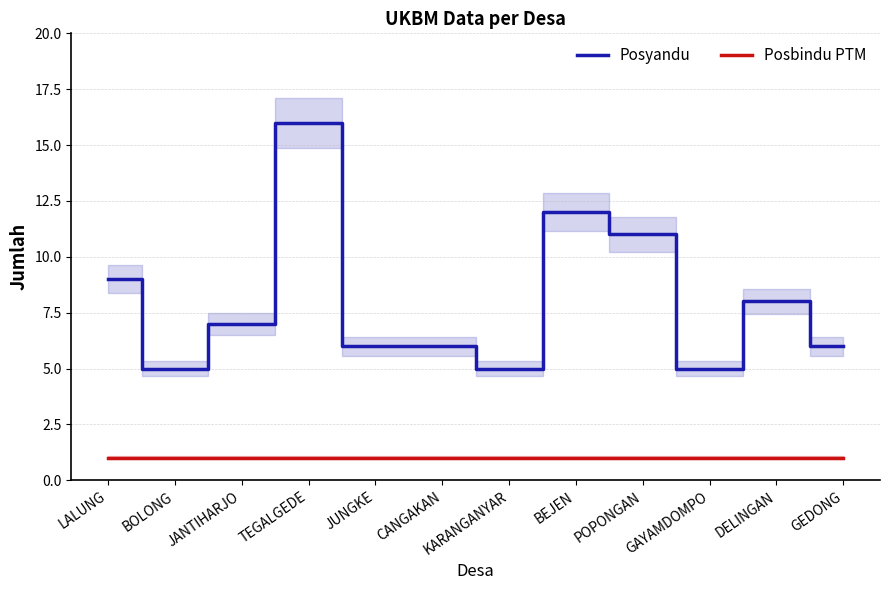

At which category is the sum across all series the highest?

TEGALGEDE